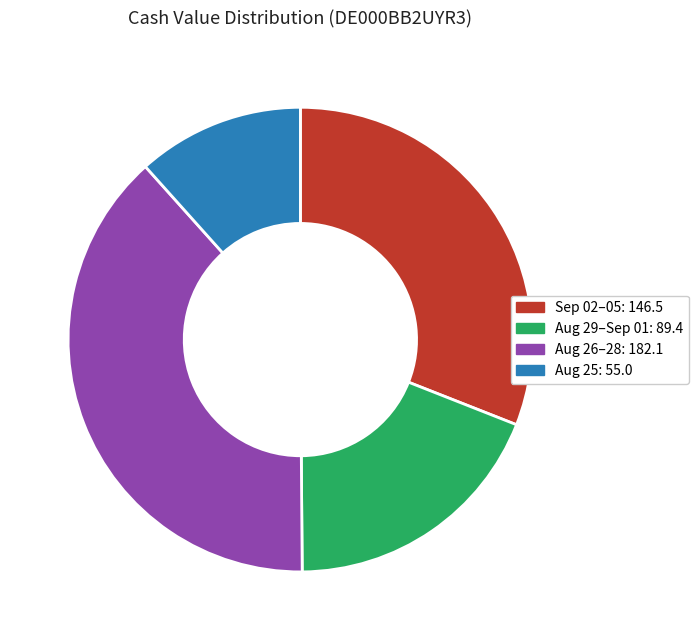

Is there any slice that represents more than half of the pie?

No